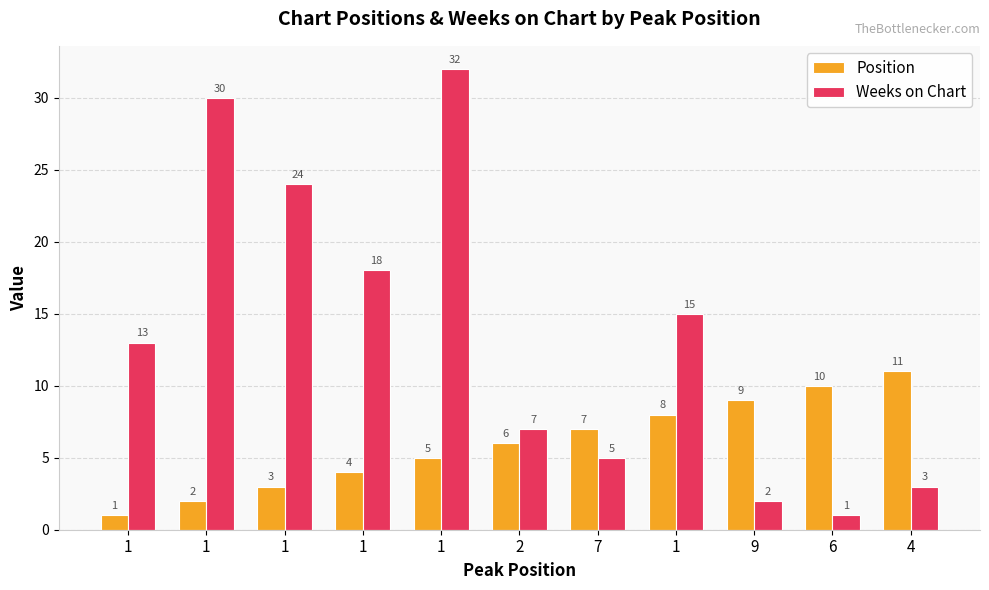

At which category is the sum across all series the highest?

1